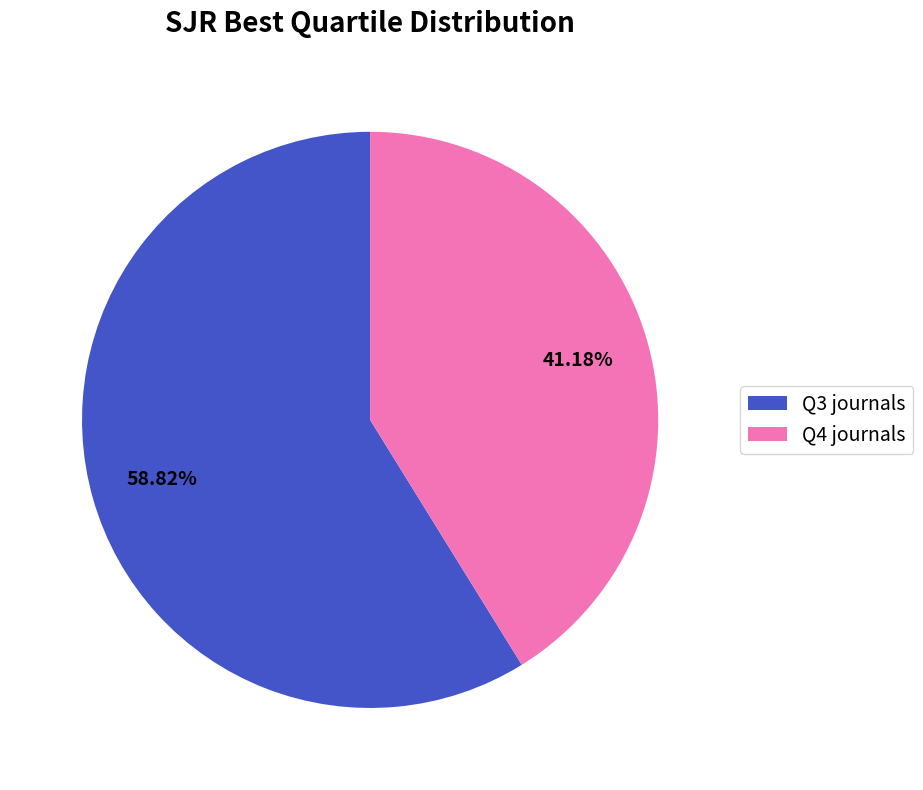

How many slices are in this pie chart?

2